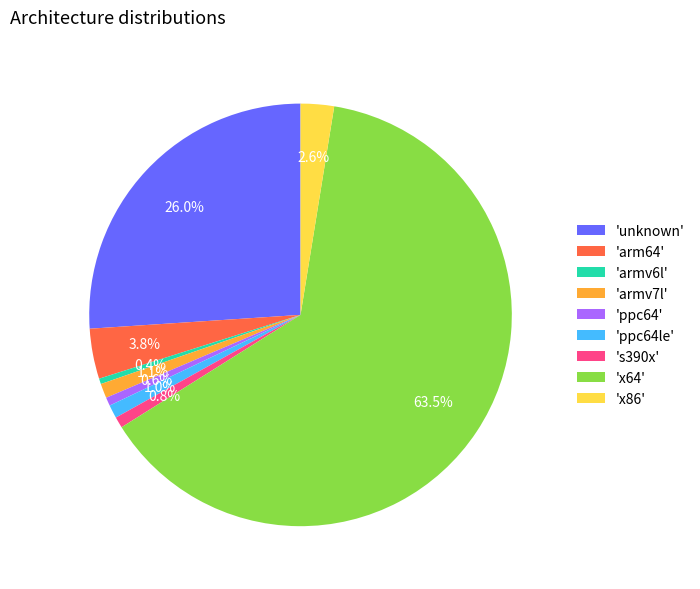

What is the total percentage of 'armv6l' and 'unknown'?

26.5%